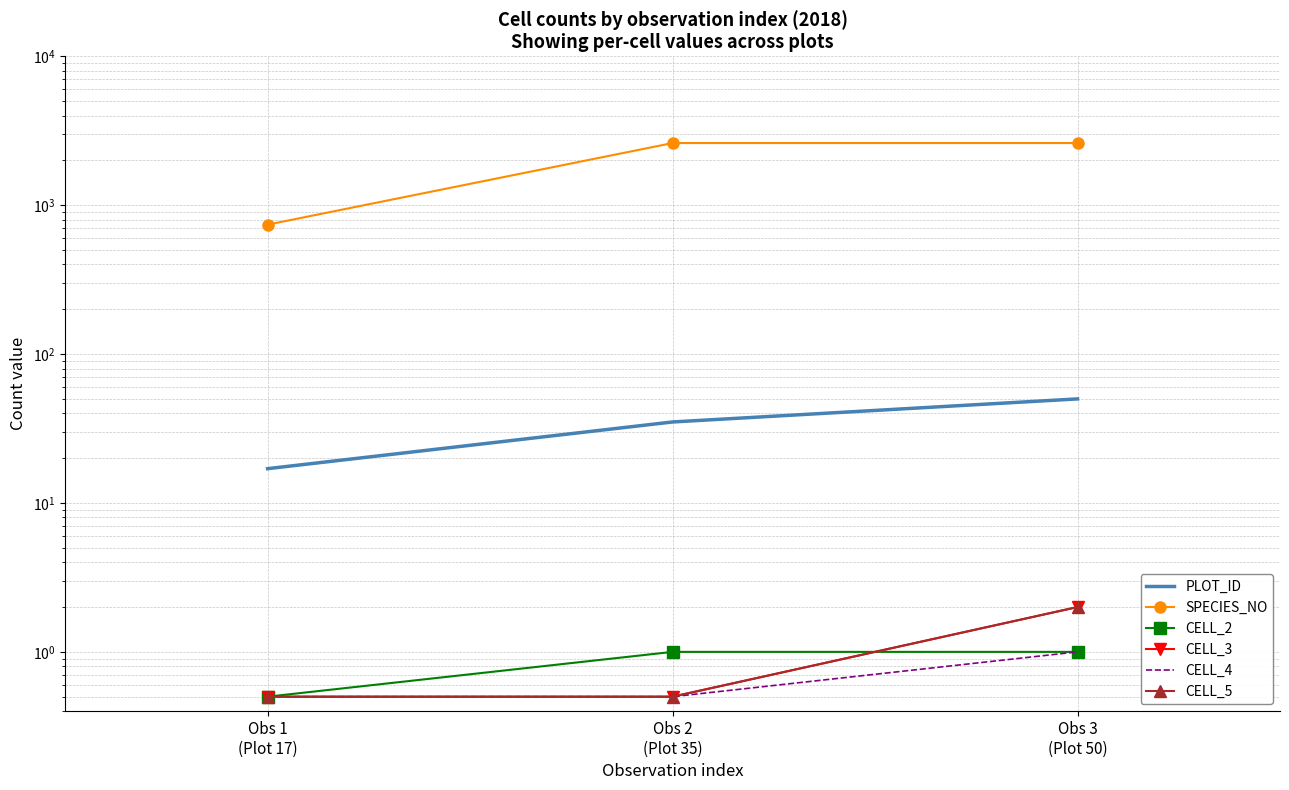

What is the sum of the SPECIES_NO values at Obs 3
(Plot 50) and Obs 1
(Plot 17)?

3354.0